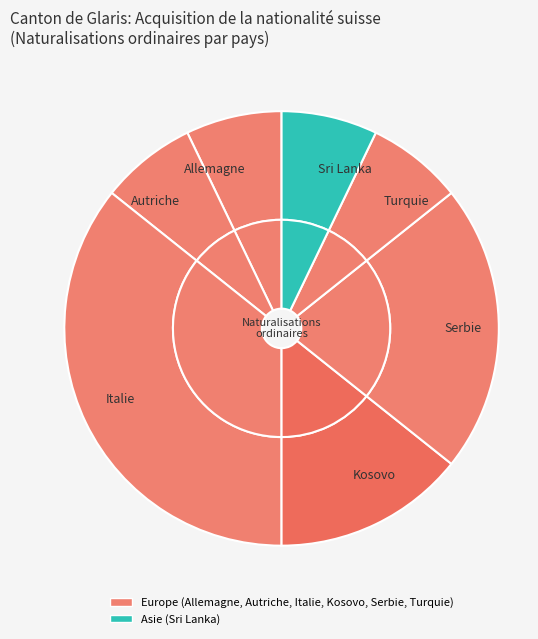

What is the total percentage of Kosovo and Allemagne?

21.4%